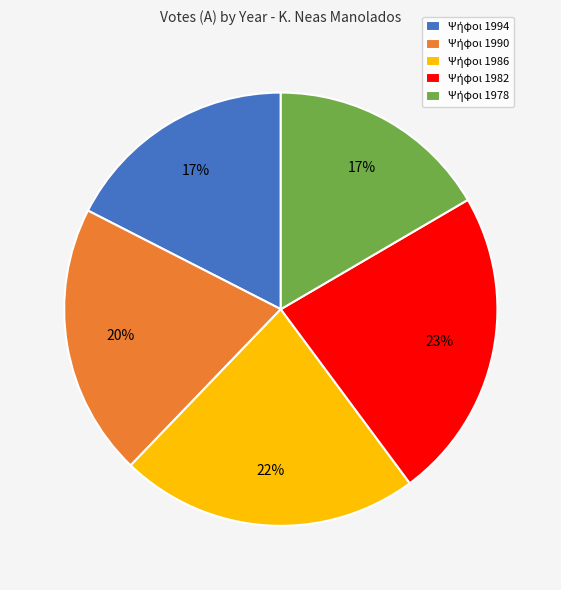

Is there any slice that represents more than half of the pie?

No